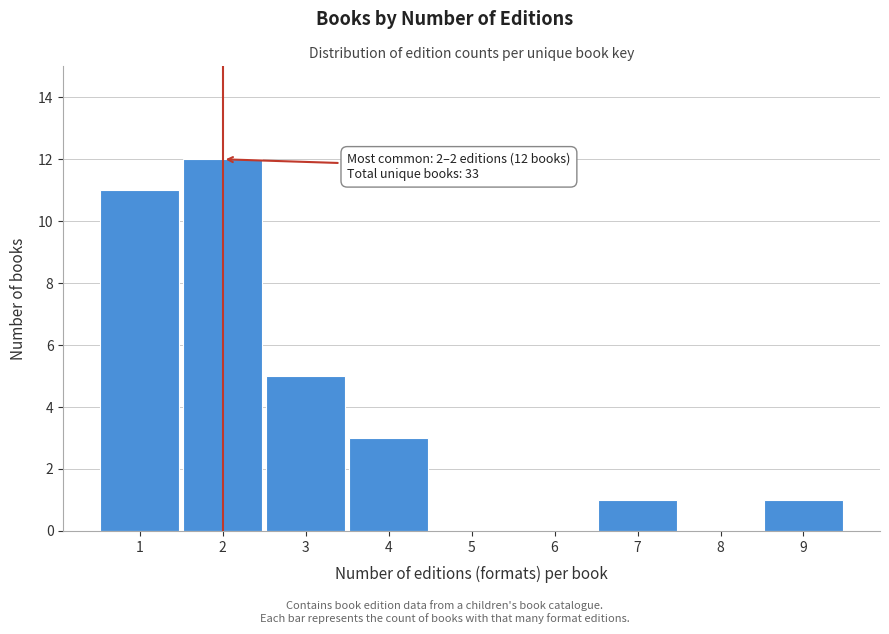

Reading left to right, what are all the values shown in this chart?

1=11	2=12	3=5	4=3	5=0	6=0	7=1	8=0	9=1